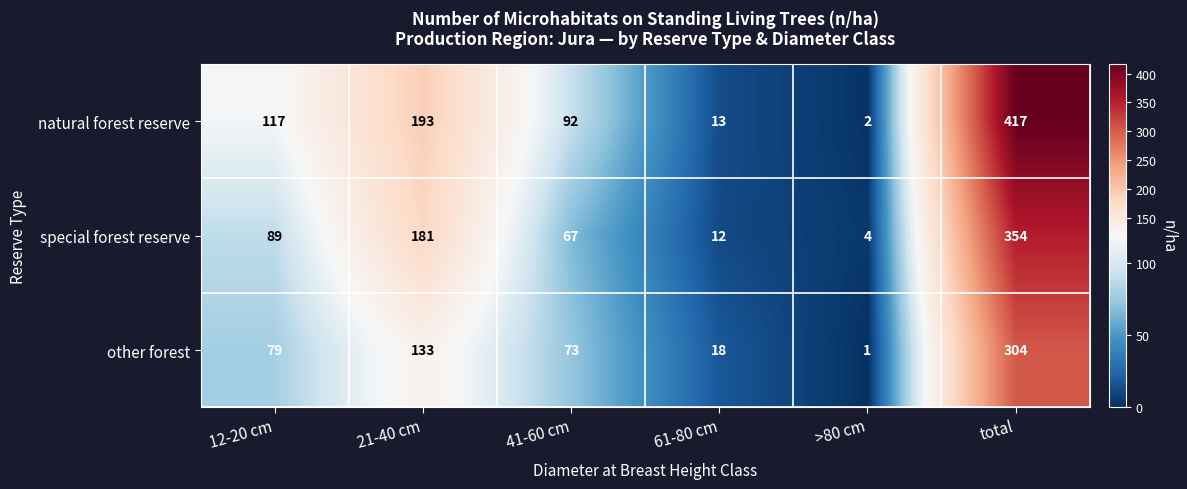

What is the sum of the other forest values at total and 12-20 cm?

383